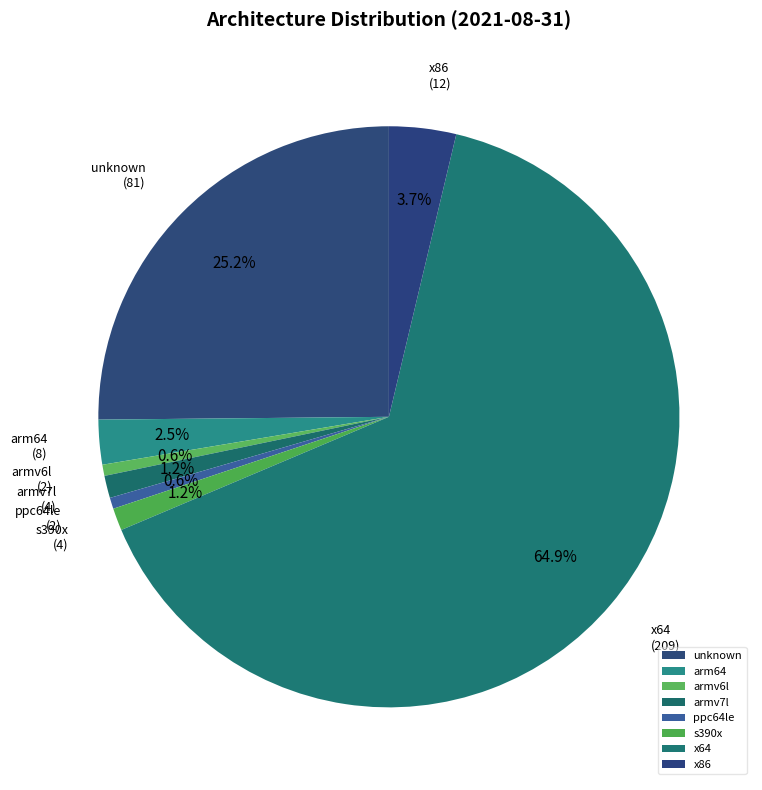

Which slice is the largest?

x64